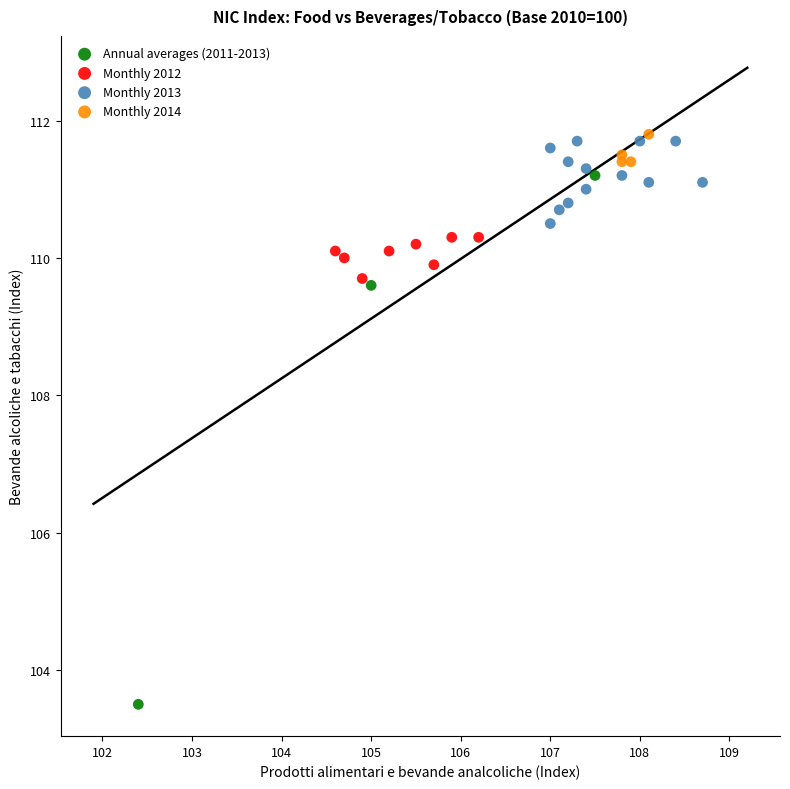

What are all the series names shown in the legend?

Annual averages (2011-2013), Monthly 2012, Monthly 2013, Monthly 2014